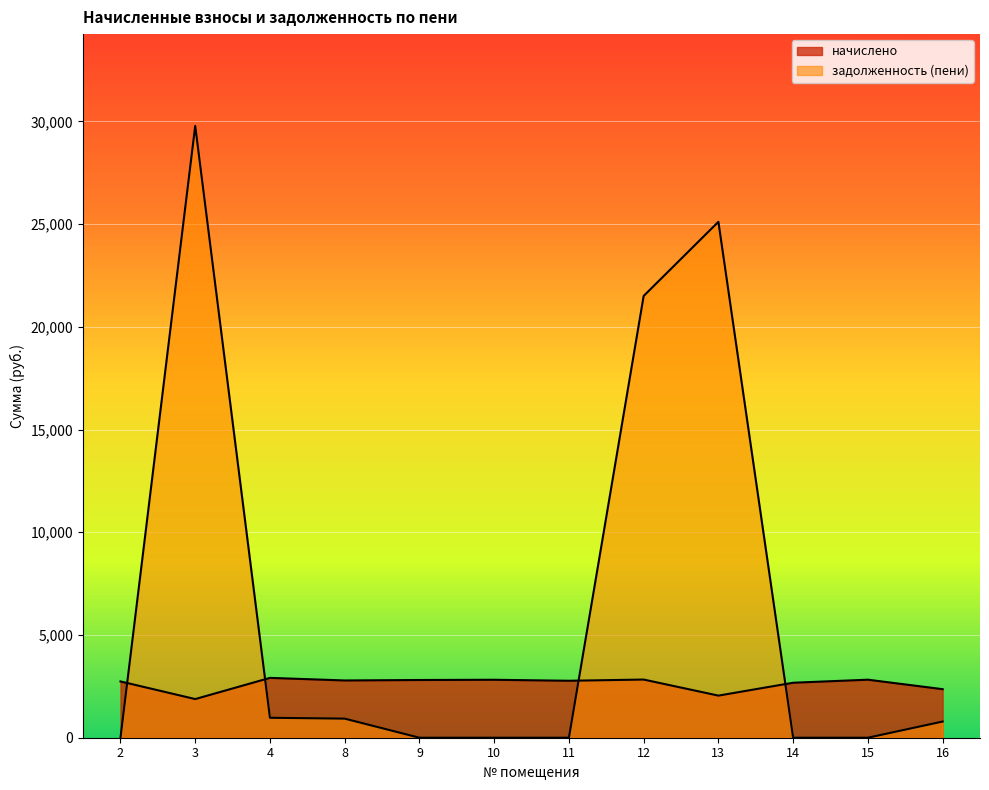

The value of начислено at 10 is 2820.6. True or false?

True